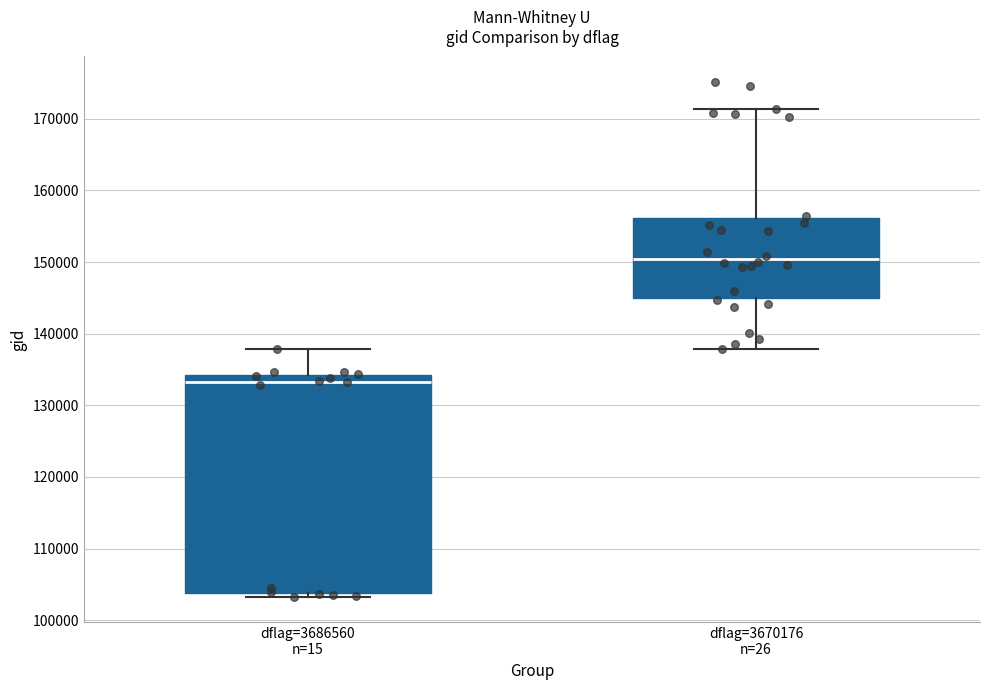

Reading left to right, read every box against the y-axis: the position of its median line, the range the box covers, and the ends of its whiskers. The values are not printed on the chart, so give them approximately, as read against the axis.

dflag=3686560 n=15: median 133000, box 104000 to 134000, whiskers 103000 to 138000
dflag=3670176 n=26: median 150000, box 145000 to 156000, whiskers 138000 to 171000